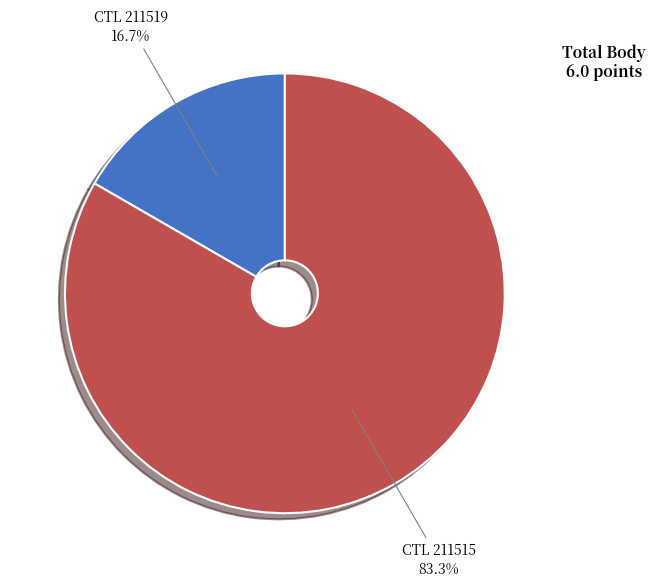

Does any single category account for the majority?

Yes